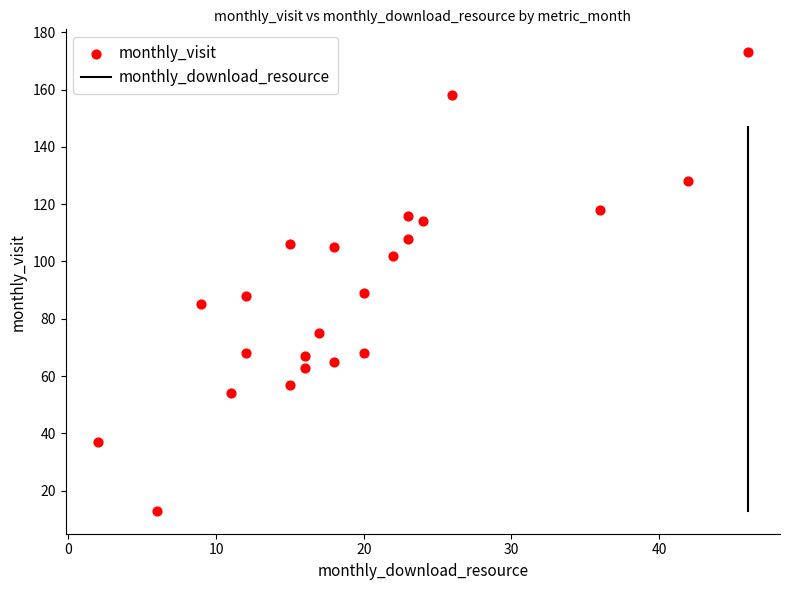

List the coordinates of all points as (Y, X) pairs, reading left to right.

(37, 2)  (13, 6)  (85, 9)  (54, 11)  (68, 12)  (88, 12)  (57, 15)  (106, 15)  (63, 16)  (67, 16)  (75, 17)  (65, 18)  (105, 18)  (68, 20)  (89, 20)  (102, 22)  (116, 23)  (108, 23)  (114, 24)  (158, 26)  (118, 36)  (128, 42)  (173, 46)